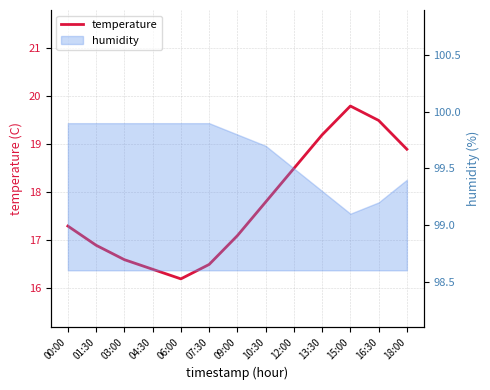

At which label is the value closest to 18?

10:30